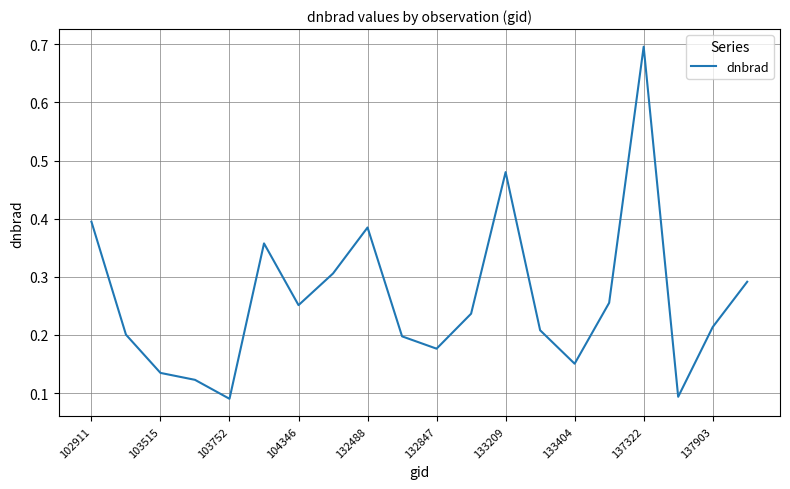

Reading left to right, transcribe all the data shown in this chart.

0.4	0.2	0.1	0.1	0.1	0.4	0.3	0.3	0.4	0.2	0.2	0.2	0.5	0.2	0.2	0.3	0.7	0.1	0.2	0.3